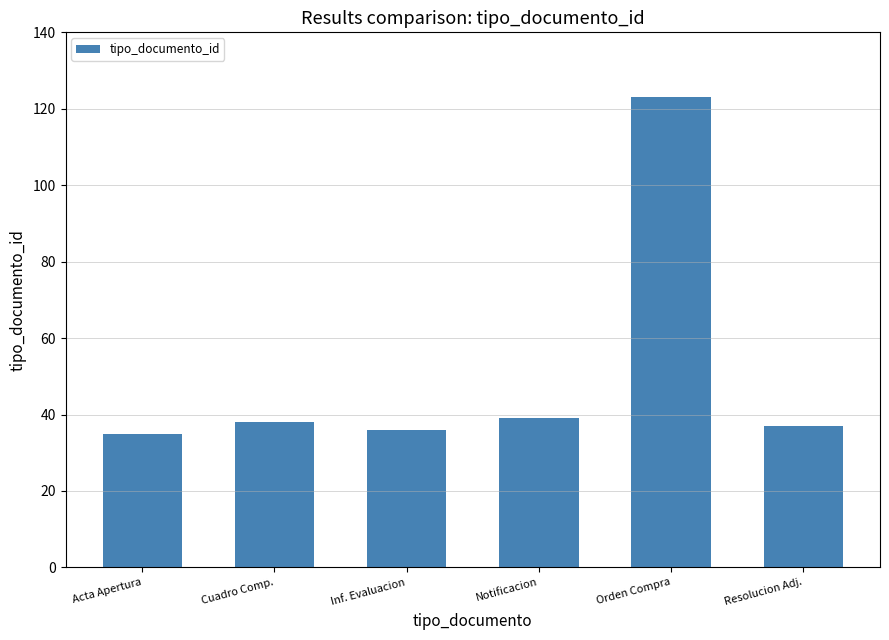

What is the difference between the maximum and minimum values?

88